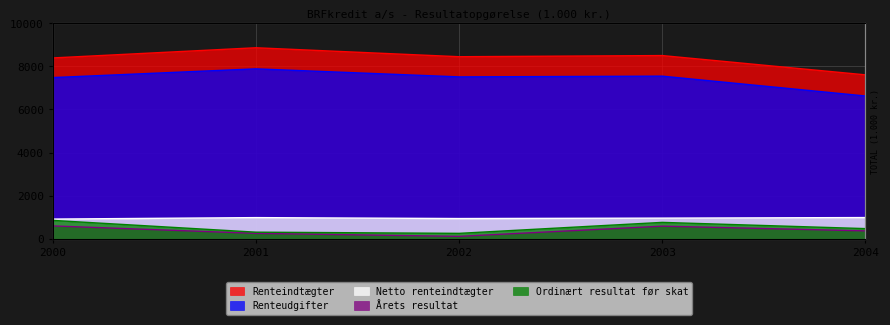

What is the value of the Netto renteindtægter point at the 2nd from the left?

979065